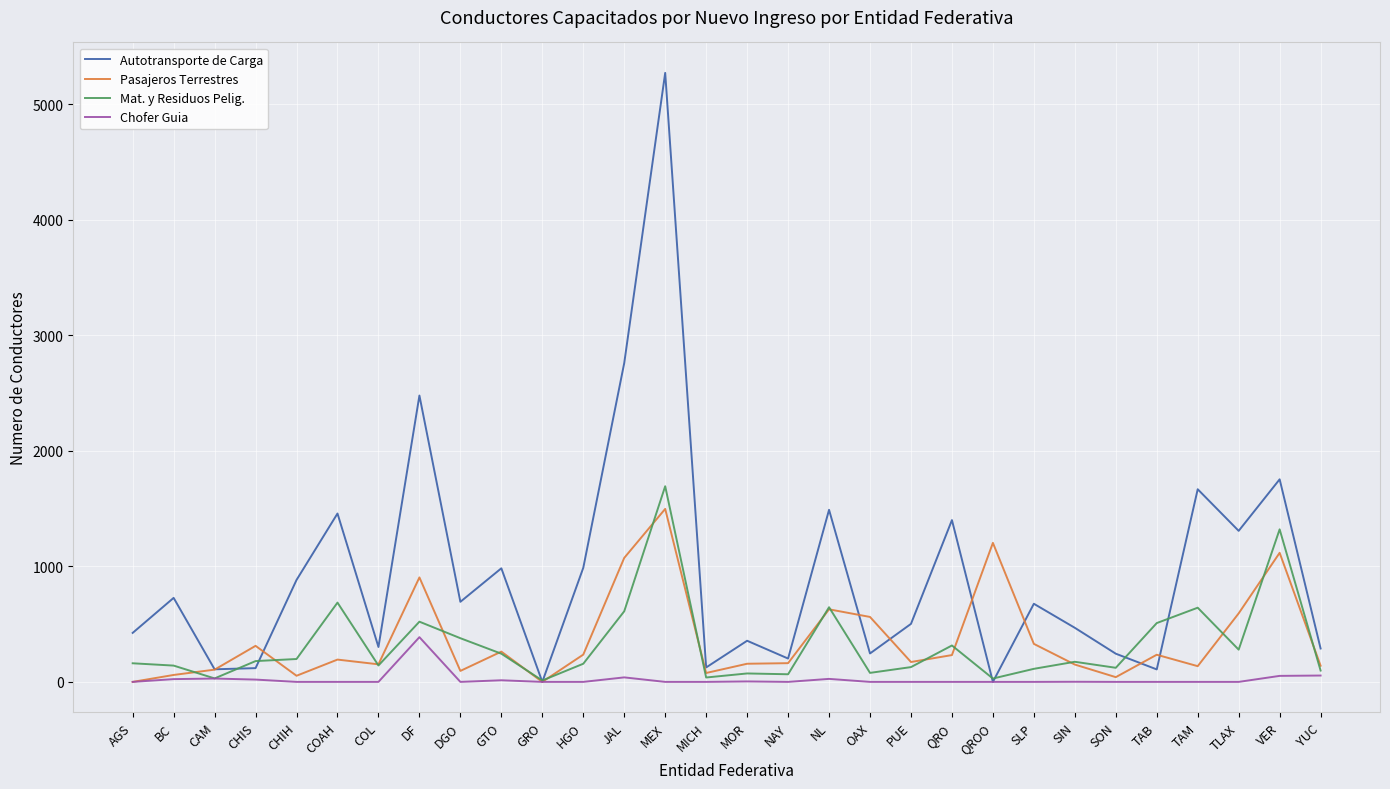

Is the value of Mat. y Residuos Pelig. at QROO greater than the value of Autotransporte de Carga at CHIH?

No